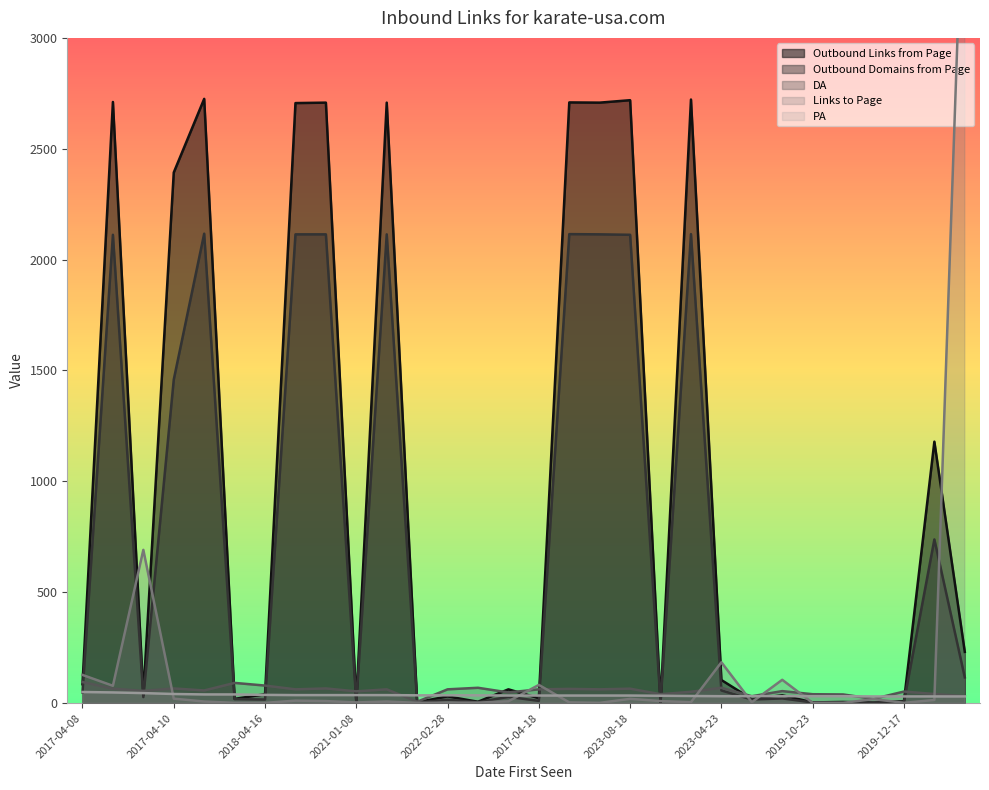

At 2019-12-09, list the series in order from largest to smallest.

DA, PA, Outbound Links from Page, Outbound Domains from Page, Links to Page